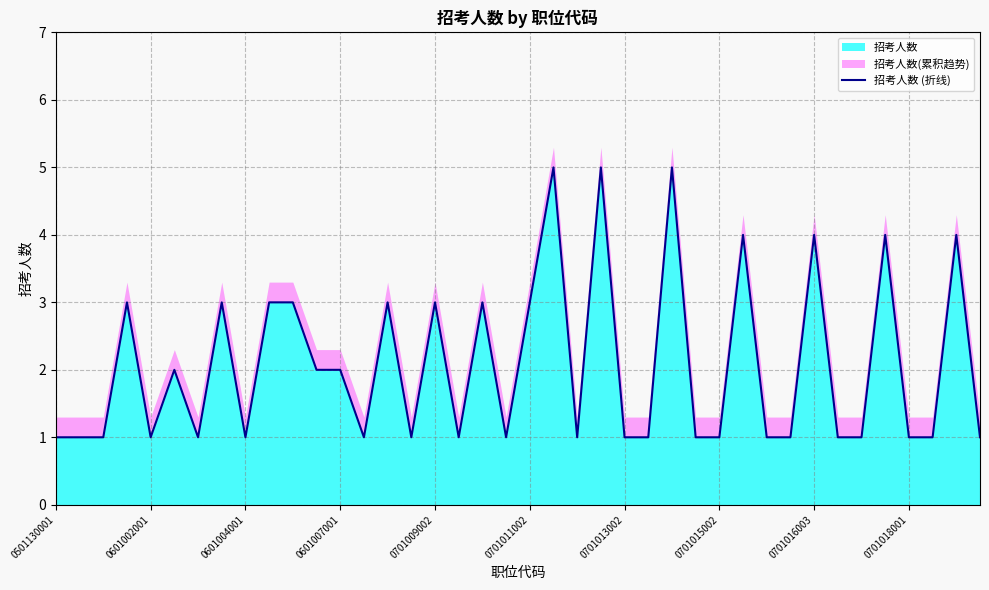

What is the value of the 39th point from the left?

4